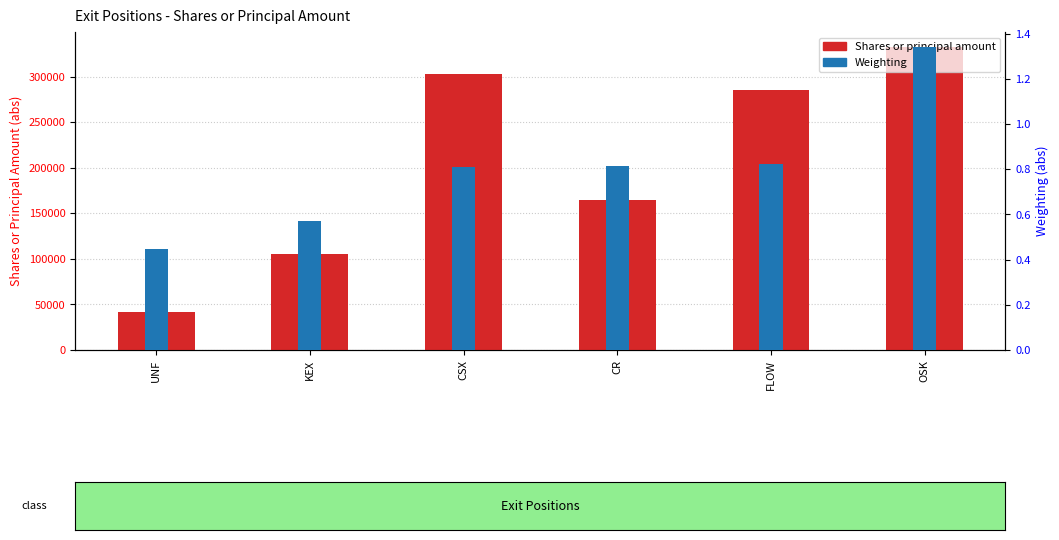

Between KEX and OSK, which is larger?

OSK